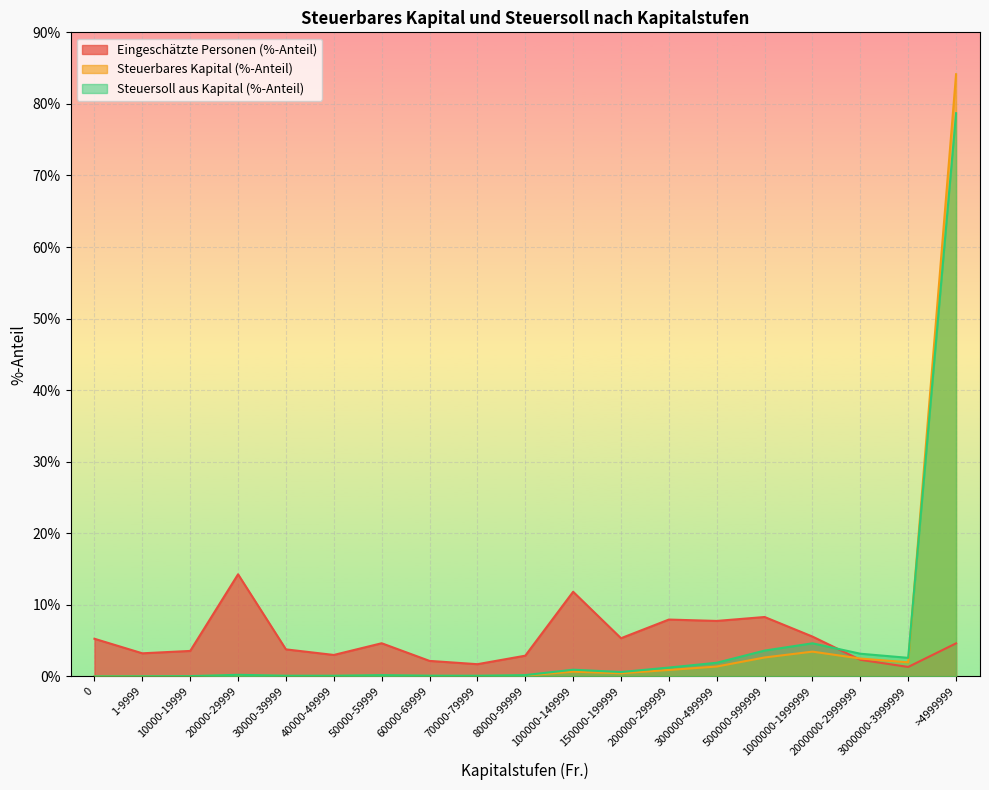

What is the label of the 2nd point from the right?

3000000-3999999